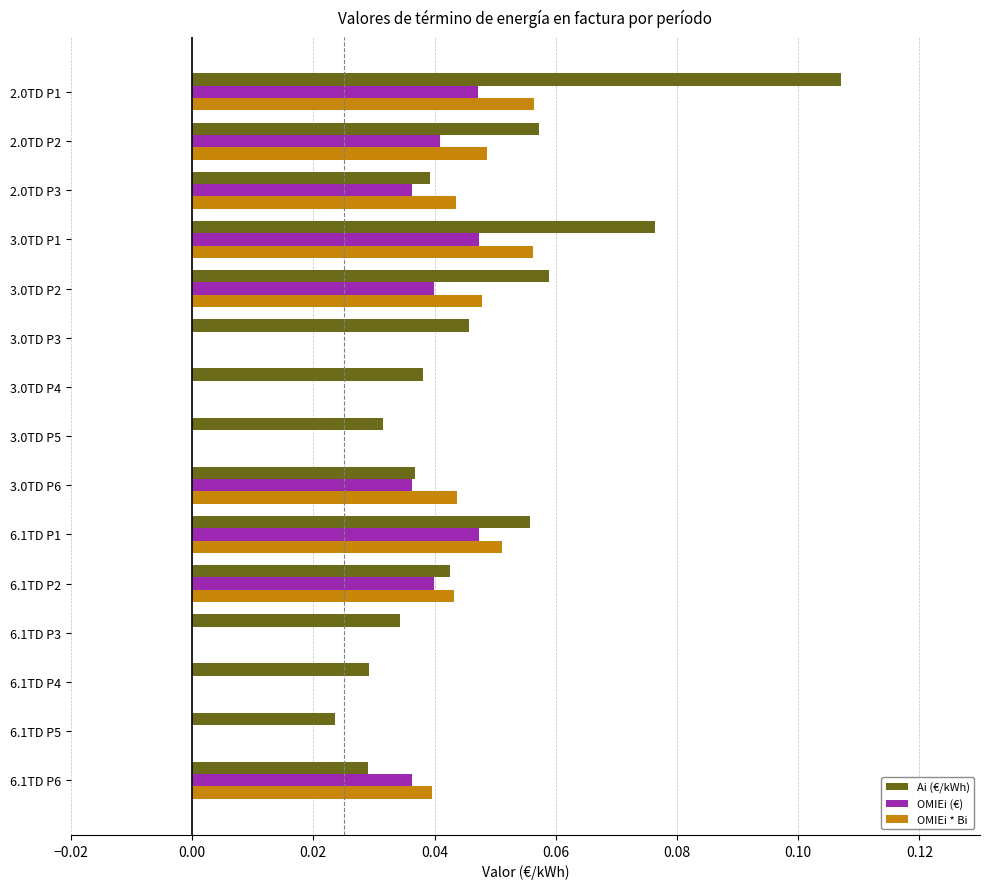

Which series changed the most between 2.0TD P3 and 3.0TD P1?

Ai (€/kWh)